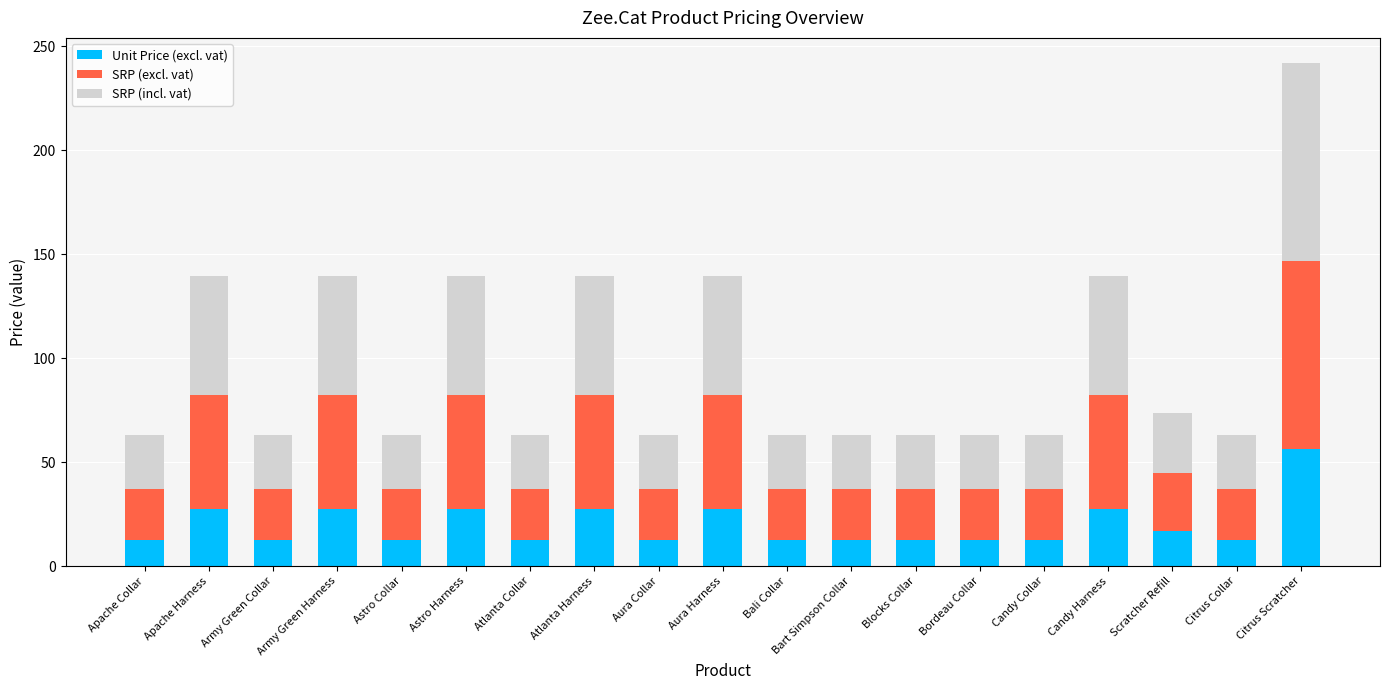

Is it true that Unit Price (excl. vat) equals 12.5 at Citrus Collar?

True